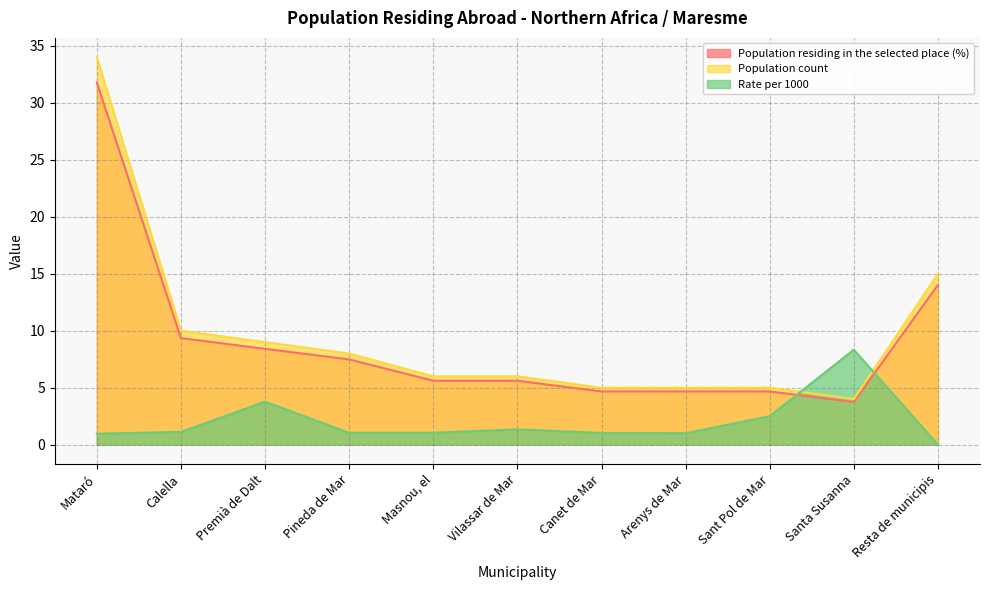

True or false: Rate per 1000 has a value of 0.5 at Vilassar de Mar.

False